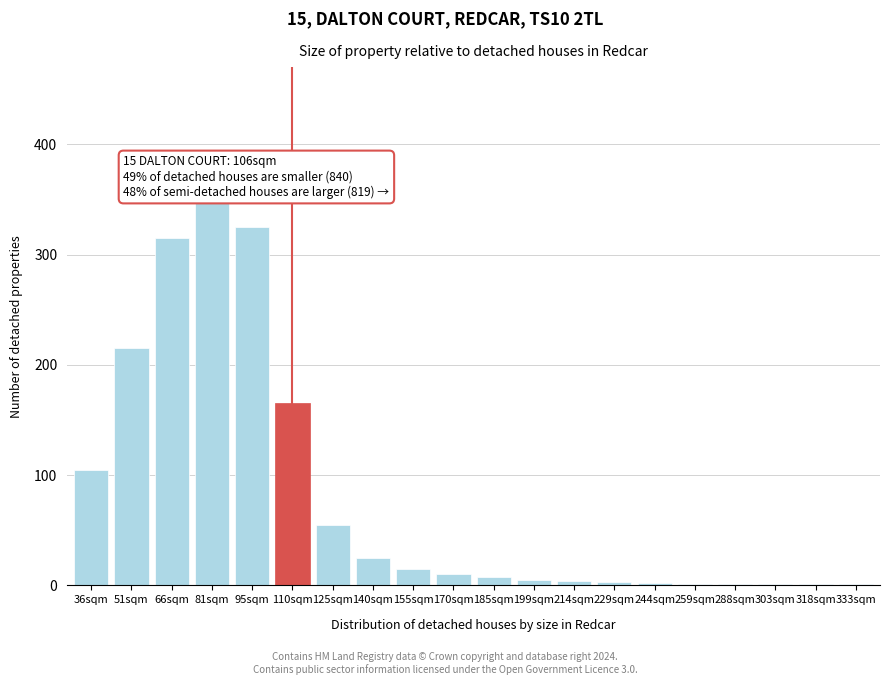

Which label corresponds to the largest value in the chart?

81sqm